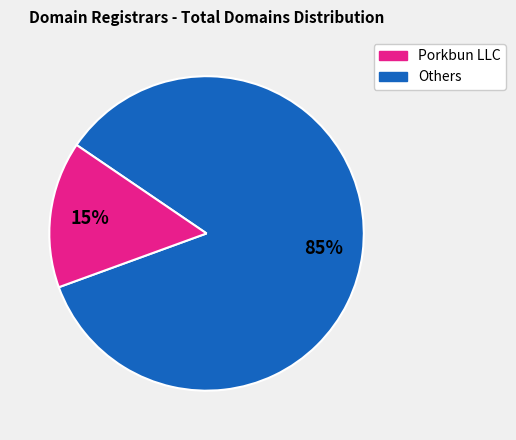

Does any single category account for the majority?

Yes